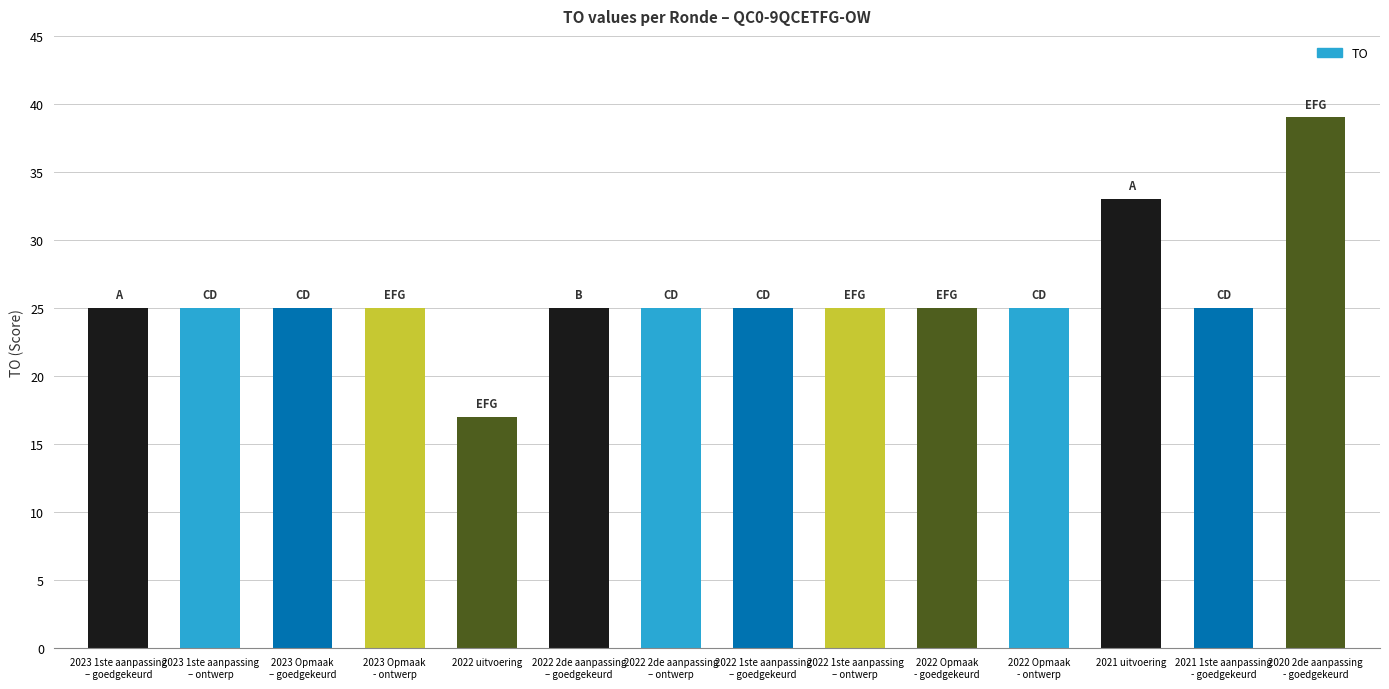

Does the chart contain stacked bars?

No